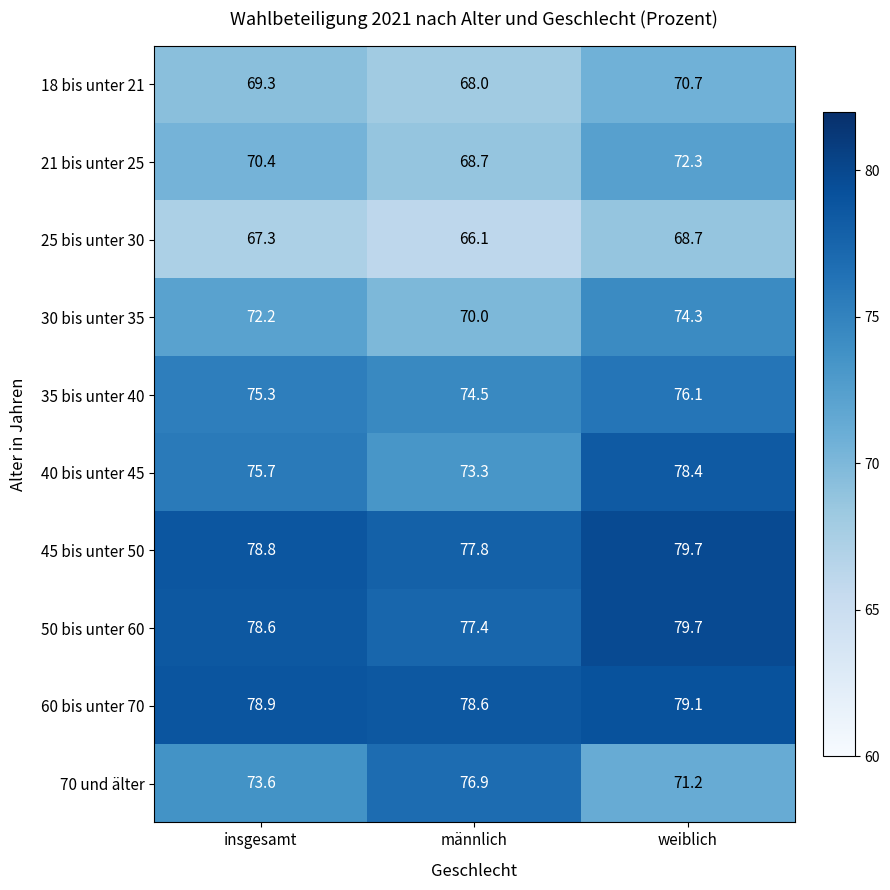

Which series has the largest total across all categories?

60 bis unter 70